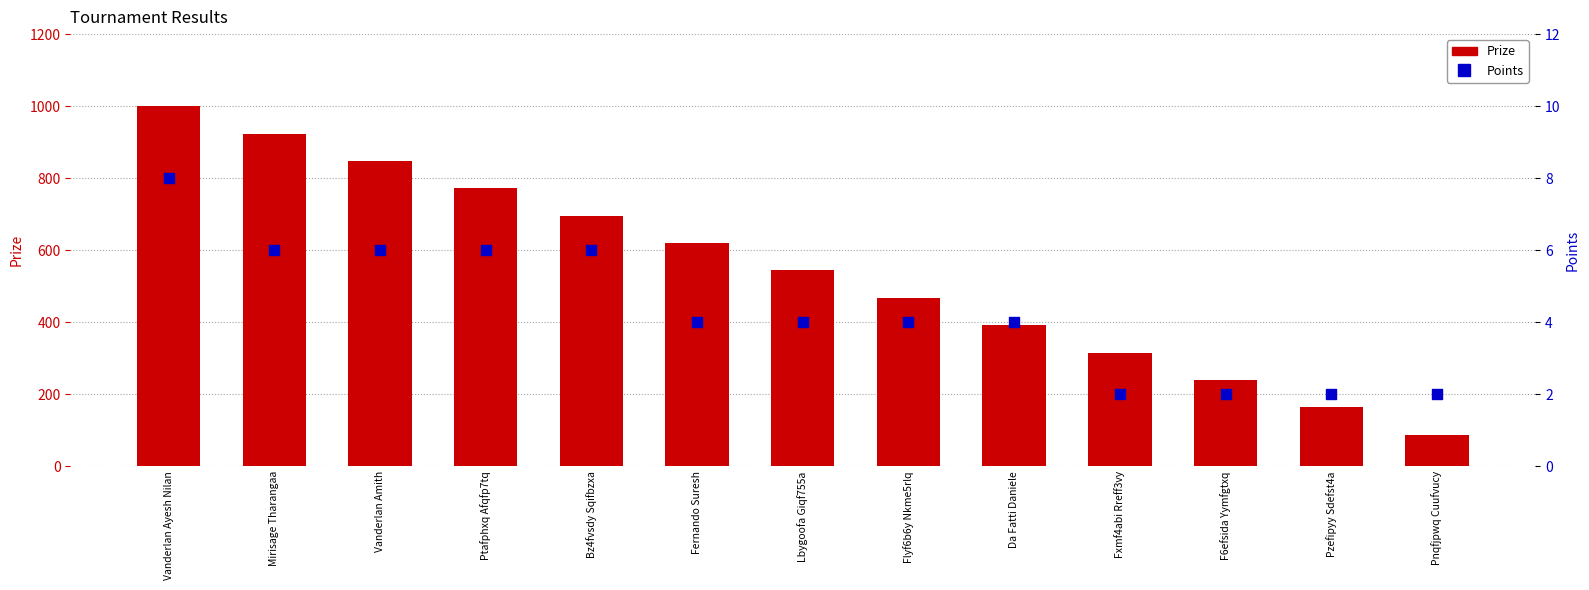

Which series reaches the maximum Y coordinate?

Prize